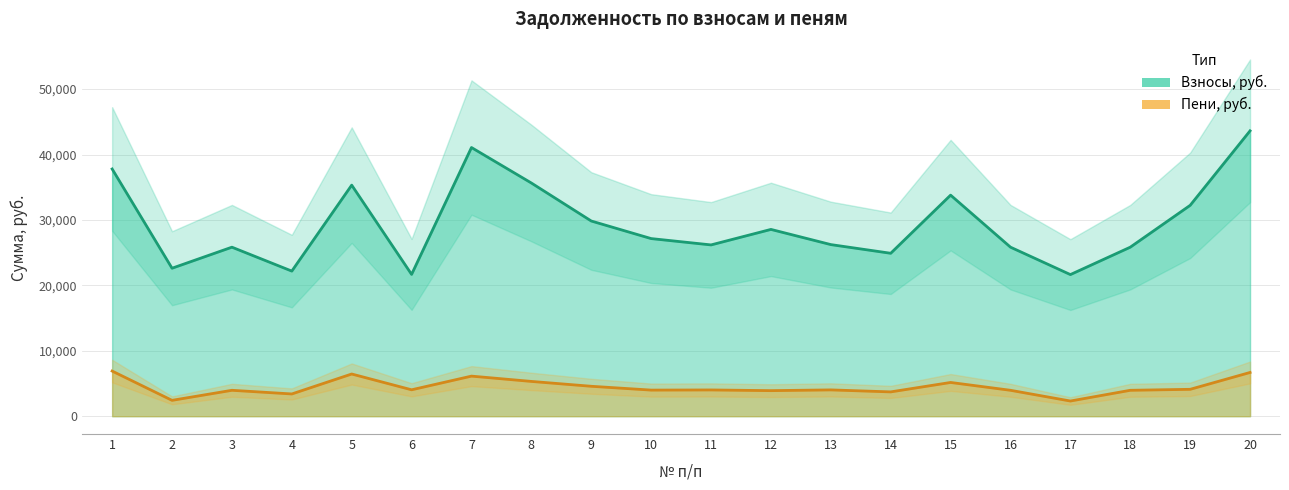

What is the greatest value displayed?

43624.8